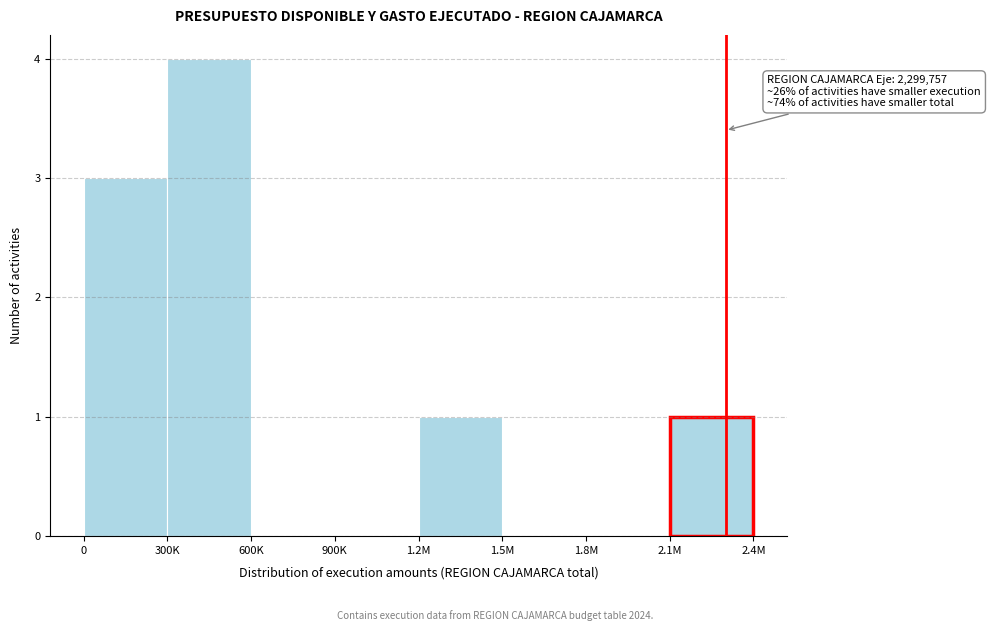

Reading right to left, extract all data points from this chart.

2.1M=1	1.8M=0	1.5M=0	1.2M=1	900K=0	600K=0	300K=4	0=3